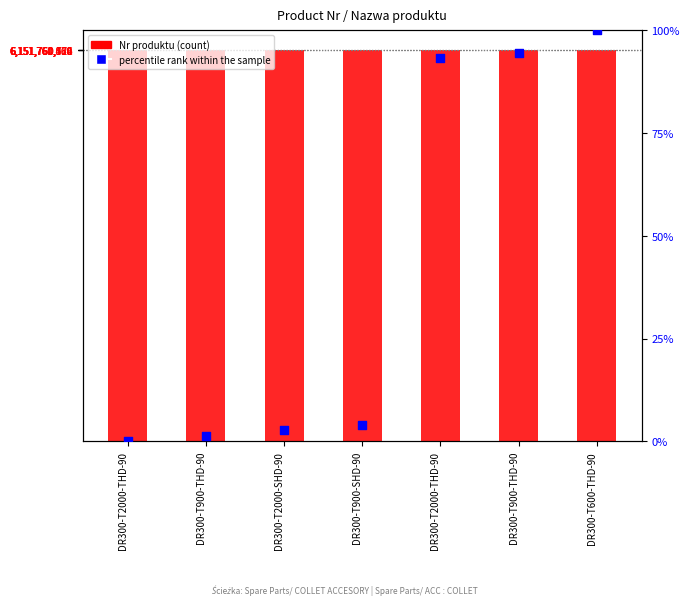

Which series has the largest Y range (max minus min)?

Nr produktu